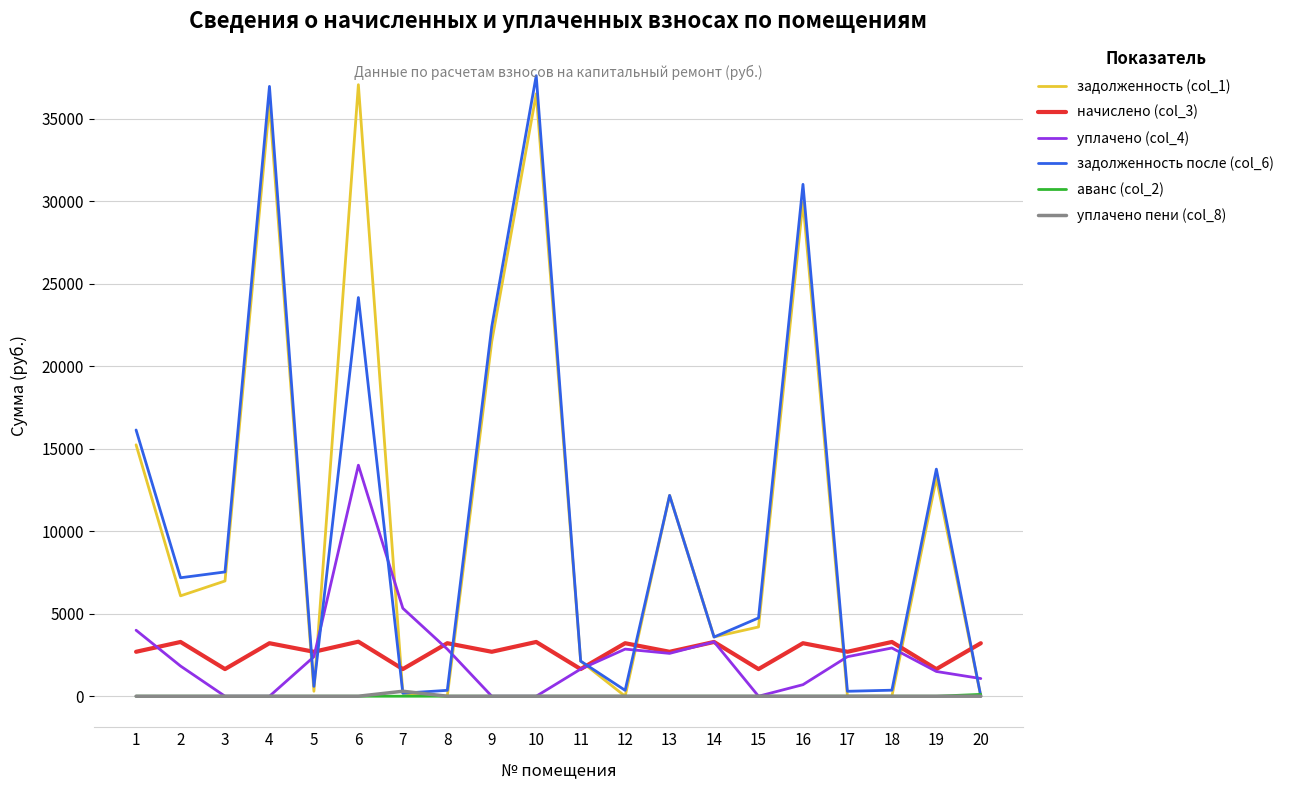

Where is уплачено (col_4) nearest to the value 7000?

7